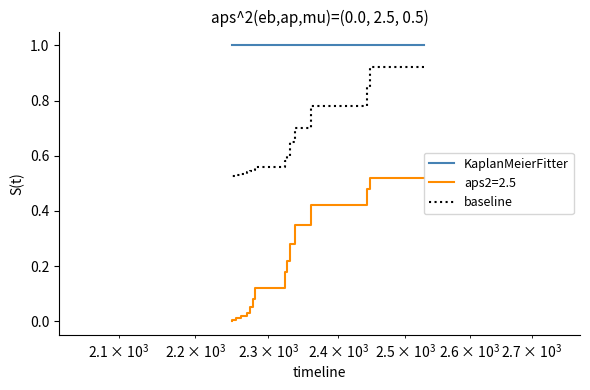

True or false: KaplanMeierFitter has a value of 0.4 at $\mathdefault{10^{2}}$.

False